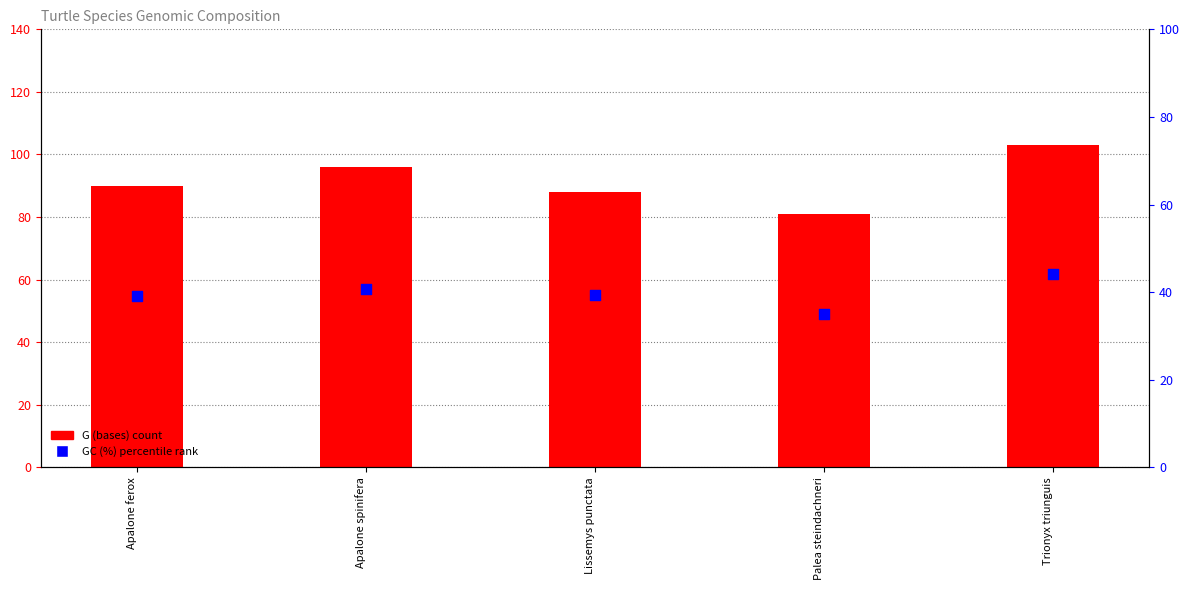

Which series has the largest total across all categories?

G (bases)